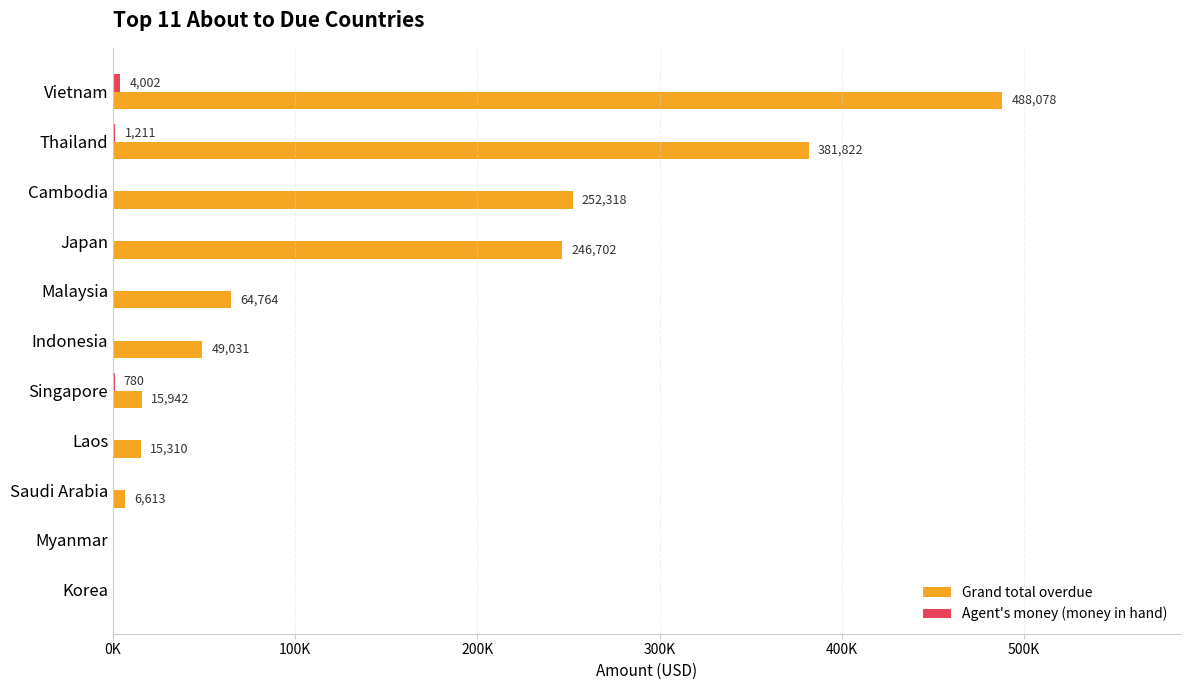

What is the difference between the maximum and minimum values in the Agent's money (money in hand) series?

4002.4